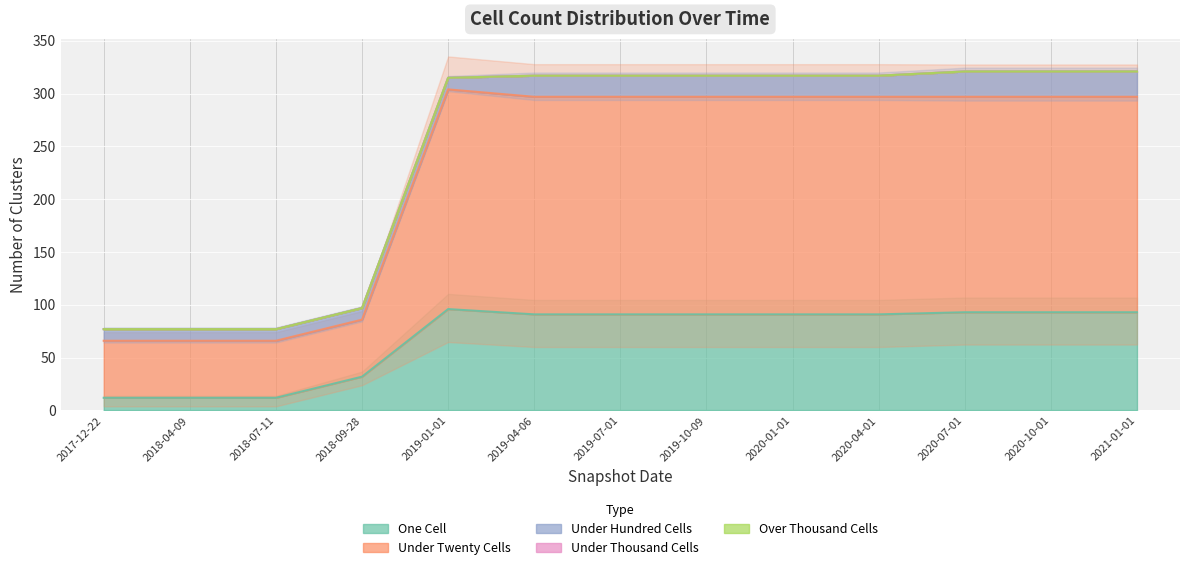

True or false: under_twenty_cells and under_thousand_cells cross at least once.

False